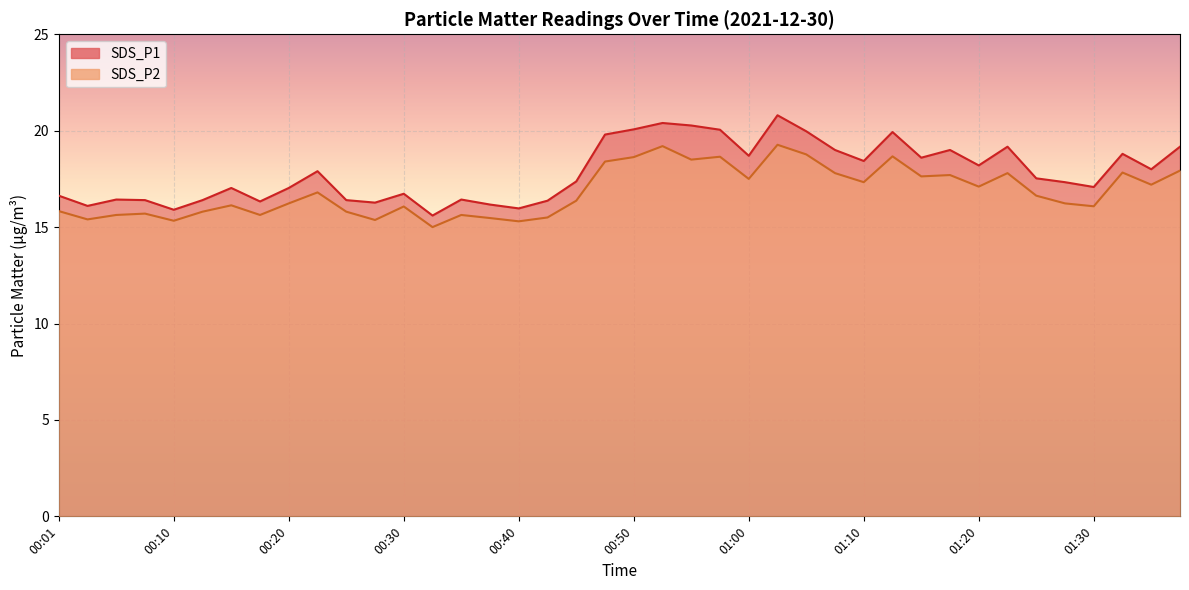

What are all the series names shown in the legend?

SDS_P1, SDS_P2